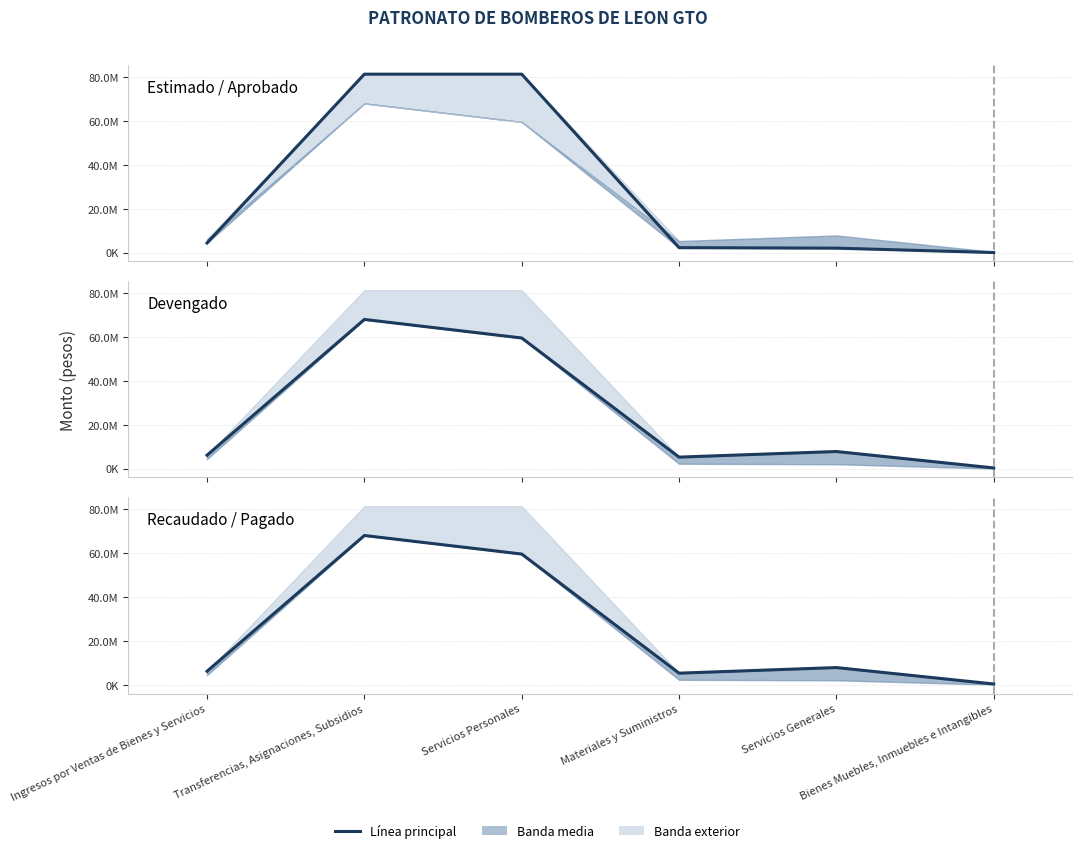

The Recaudado / Pagado series shows 68038550.6 at Transferencias, Asignaciones, Subsidios. True or false?

True